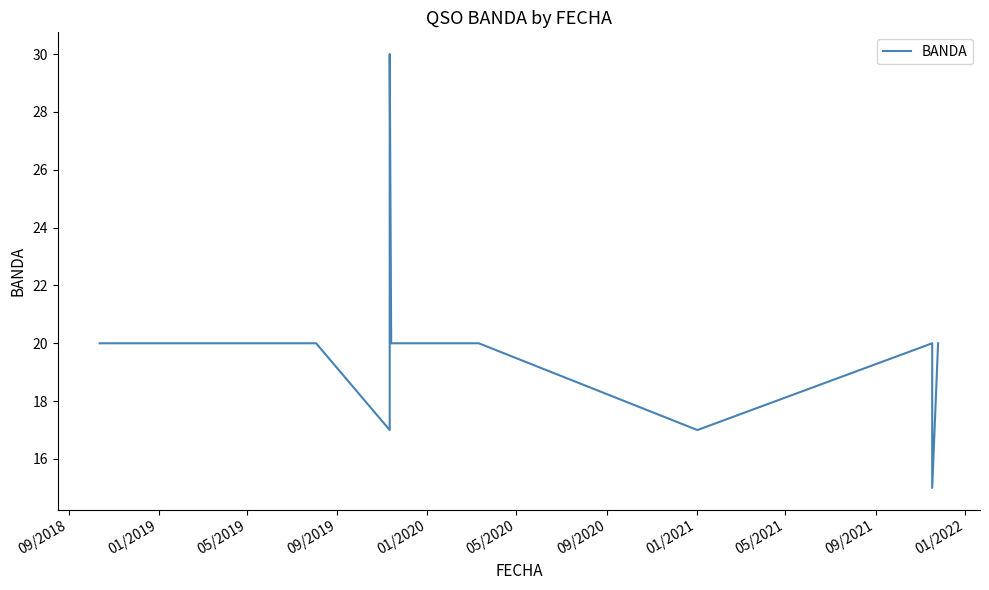

What is the label of the 10th point from the right?

01/2019